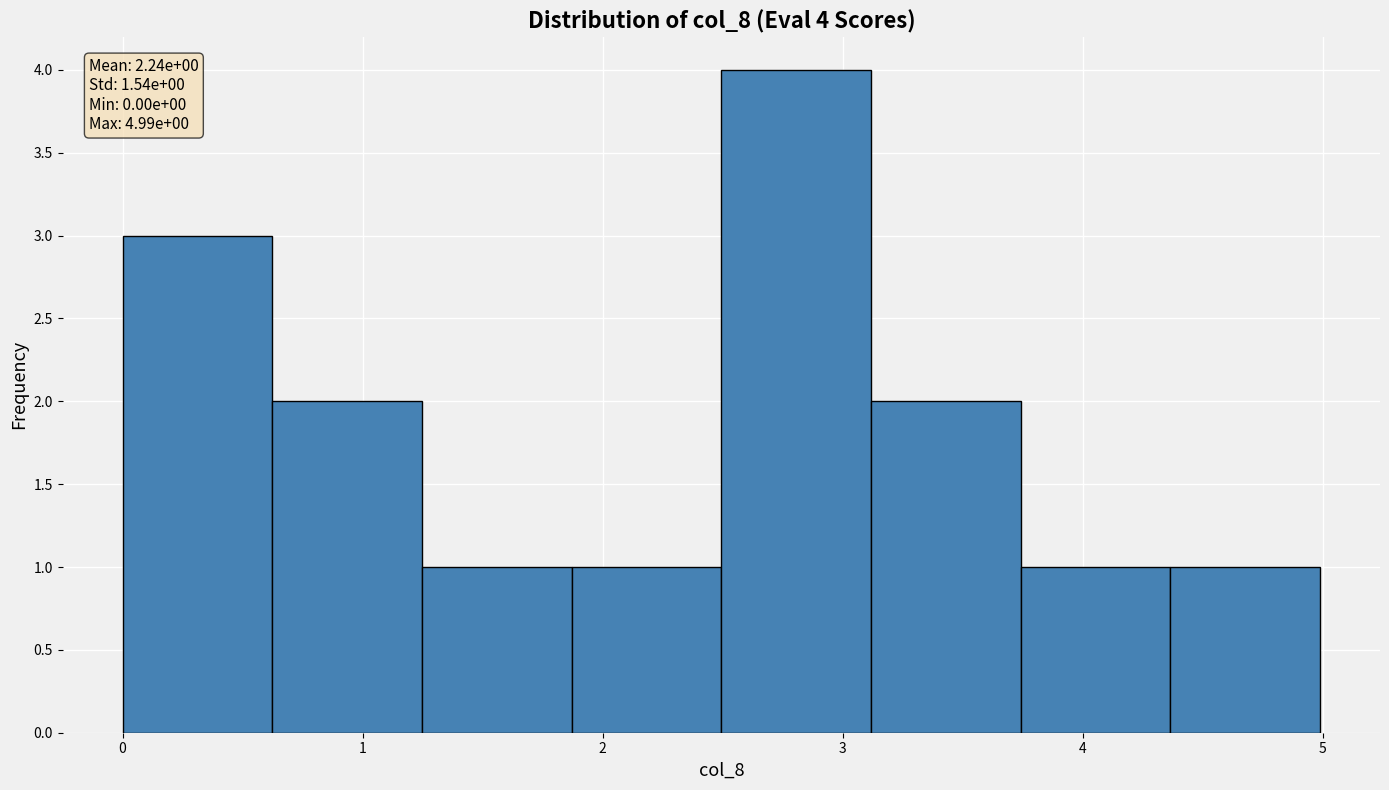

Which range on the x-axis has the tallest bar?

2.5 to 3.1